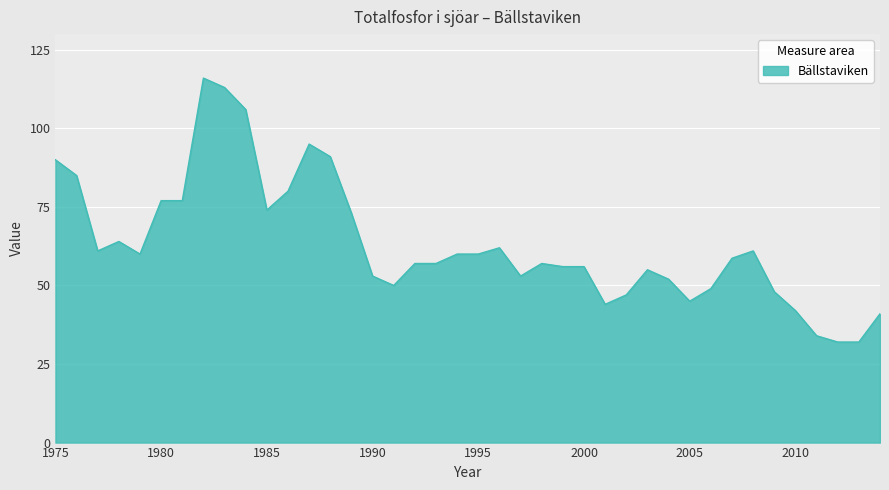

Reading left to right, what are all the values shown in this chart?

90.0	85.0	61.0	64.0	60.0	77.0	77.0	116.0	113.0	106.0	74.0	80.0	95.0	91.0	73.0	53.0	50.0	57.0	57.0	60.0	60.0	62.0	53.0	57.0	56.0	56.0	44.0	47.0	55.0	52.0	45.0	49.0	58.7	61.0	48.0	42.0	34.0	32.0	32.0	41.0